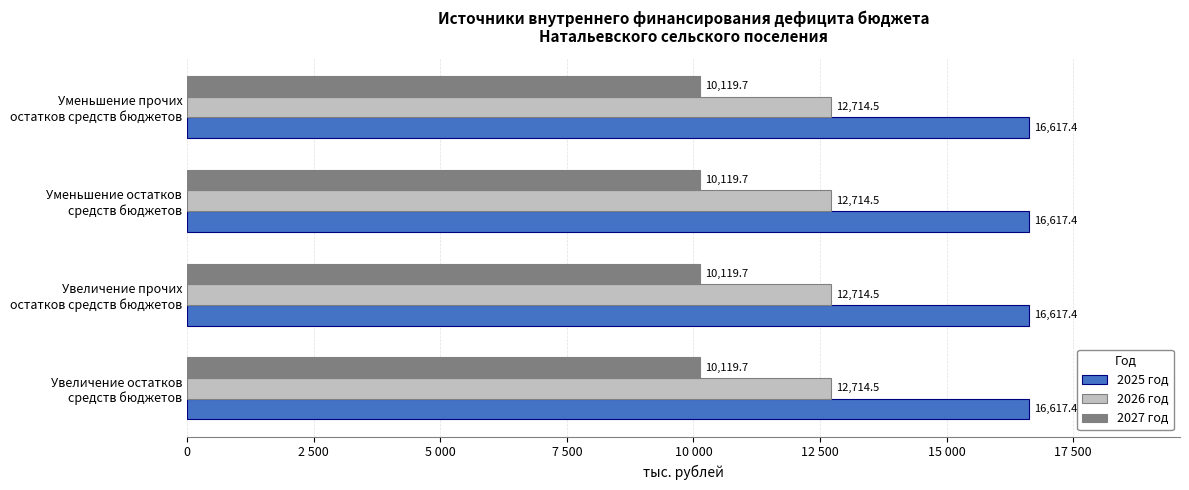

The 2025 год series shows 16617.4 at Уменьшение прочих
остатков средств бюджетов. True or false?

True